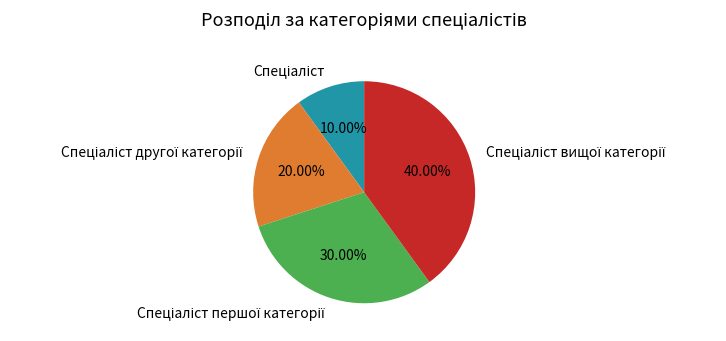

Is there a majority slice in this chart?

No